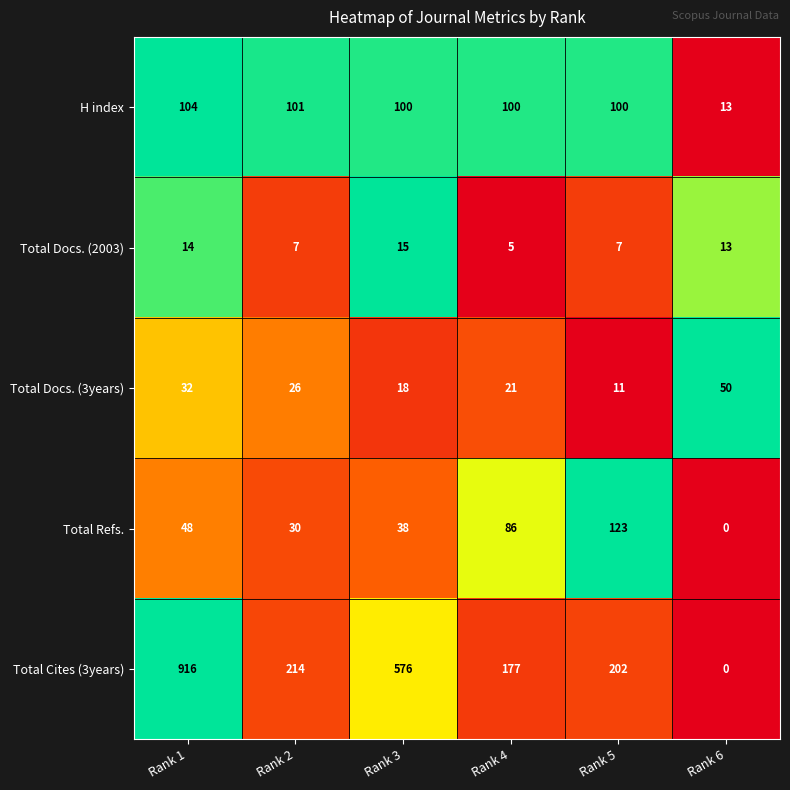

List the series in order of their peak value, highest first.

Total Cites (3years), Total Refs., H index, Total Docs. (3years), Total Docs. (2003)